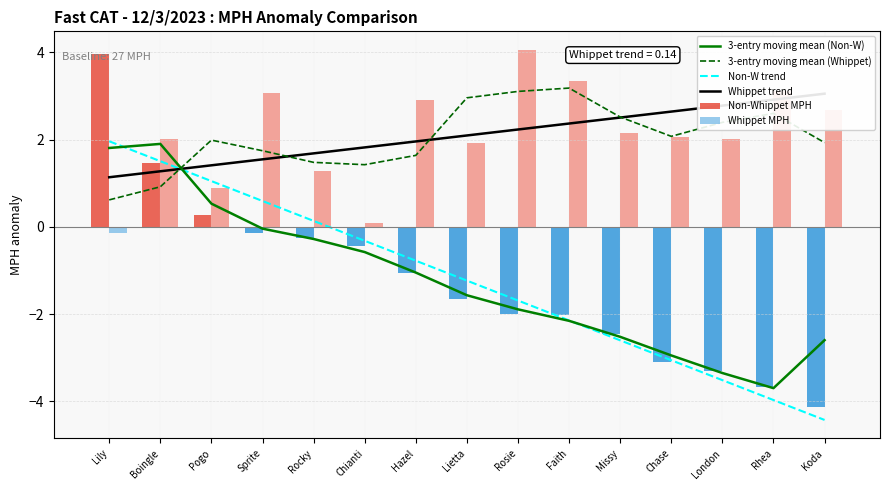

Where is Whippet trend nearest to the value 2?

Hazel